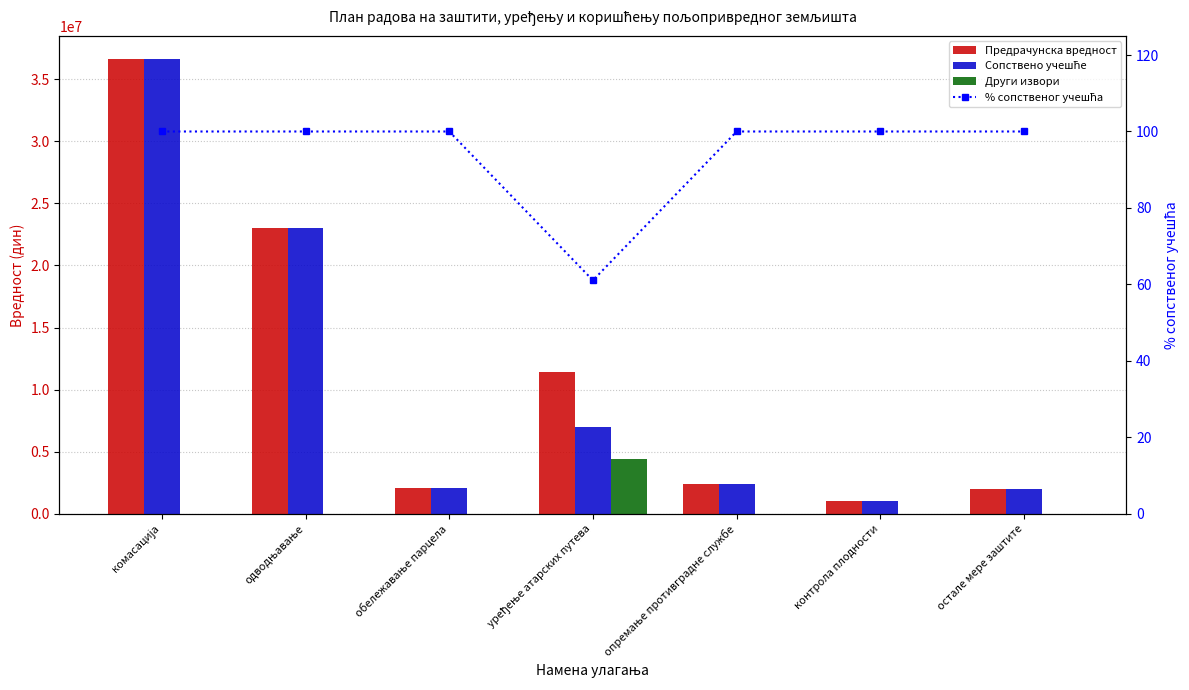

True or false: Други извори has a value of 0.0 at обележавање парцела.

True